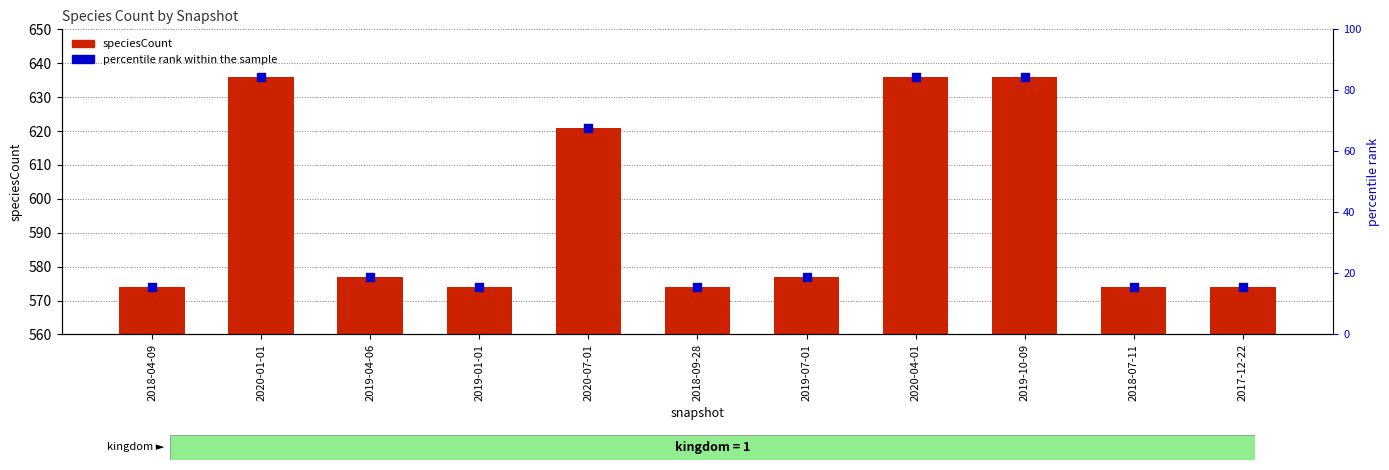

Which series contains the highest Y value?

speciesCount